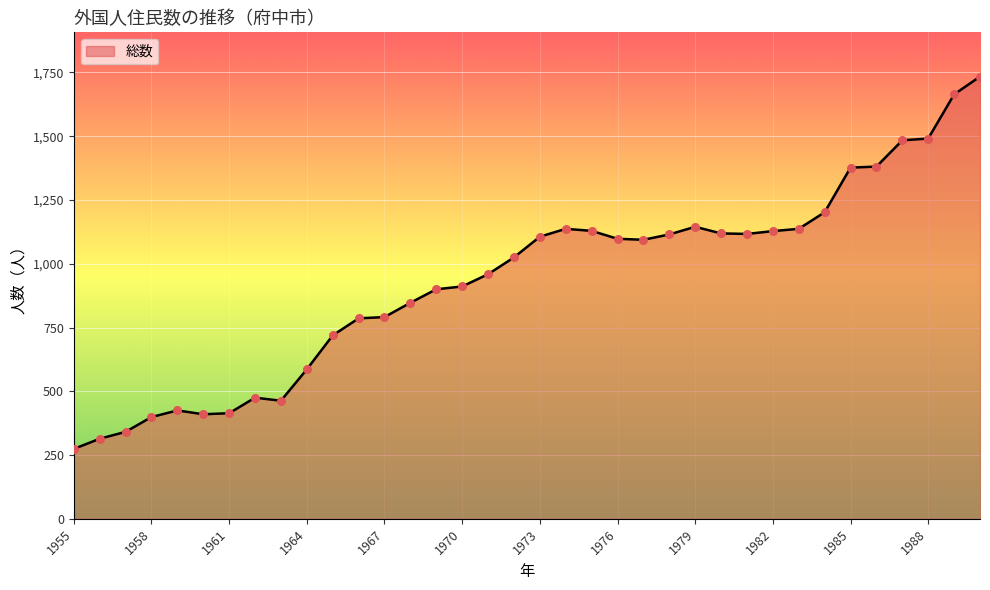

What is the minimum value shown in the chart?

274